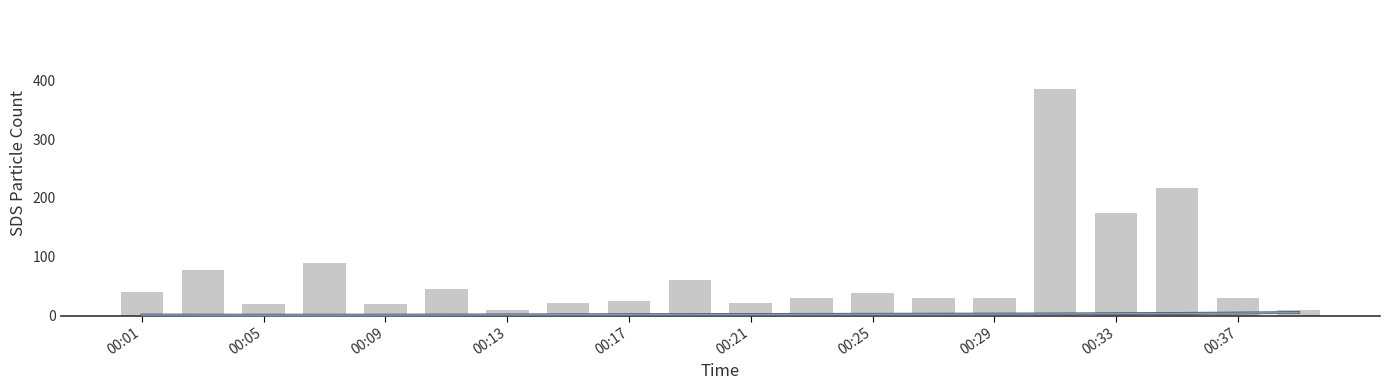

What is the difference between the maximum and minimum values in the Humidity trend series?

4.6